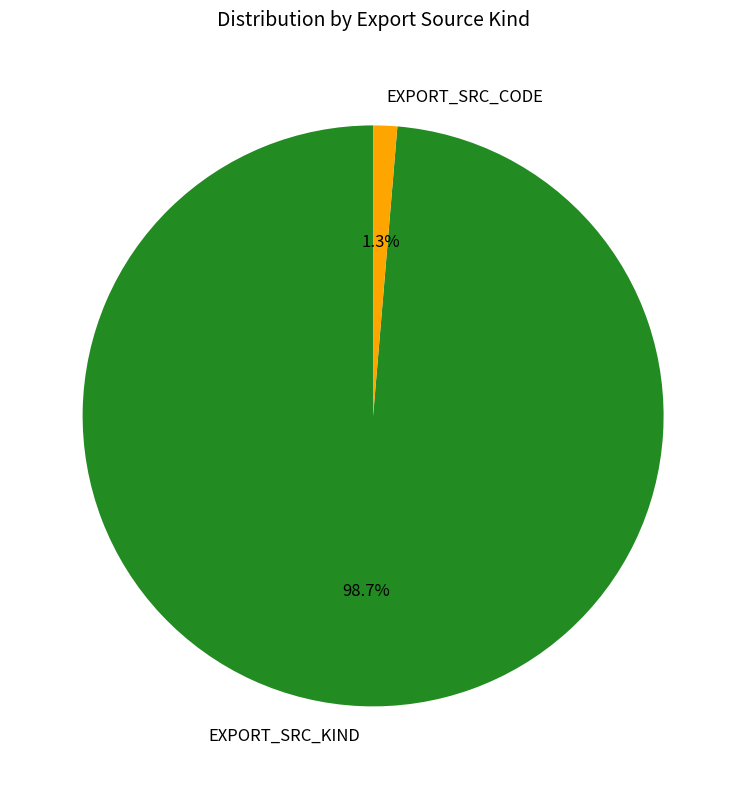

Is there any slice that represents more than half of the pie?

Yes